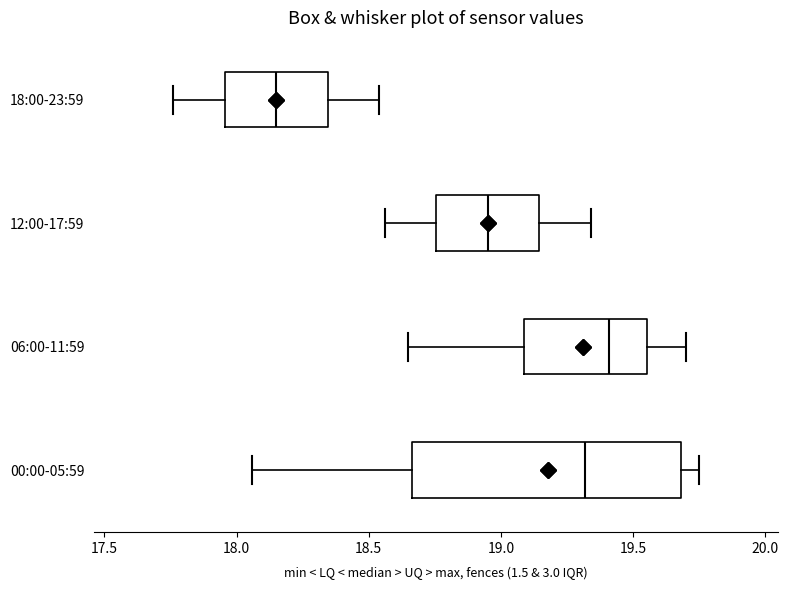

Where is the left edge of the box for 12:00-17:59 on the x-axis? The values are not printed on the chart, so give them approximately, as read against the axis.

18.75